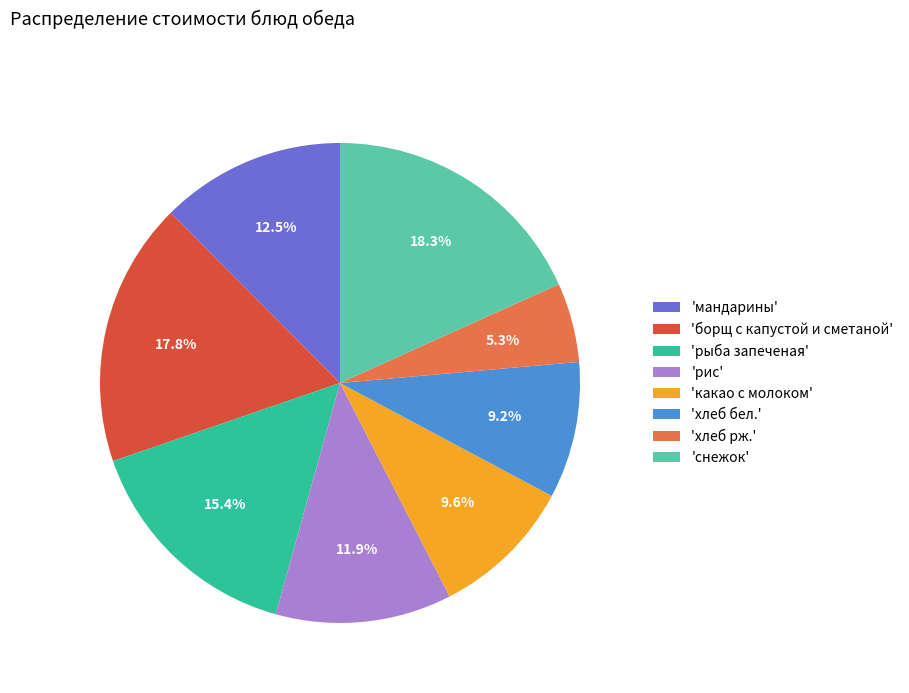

Which slice is the smallest?

'хлеб рж.'